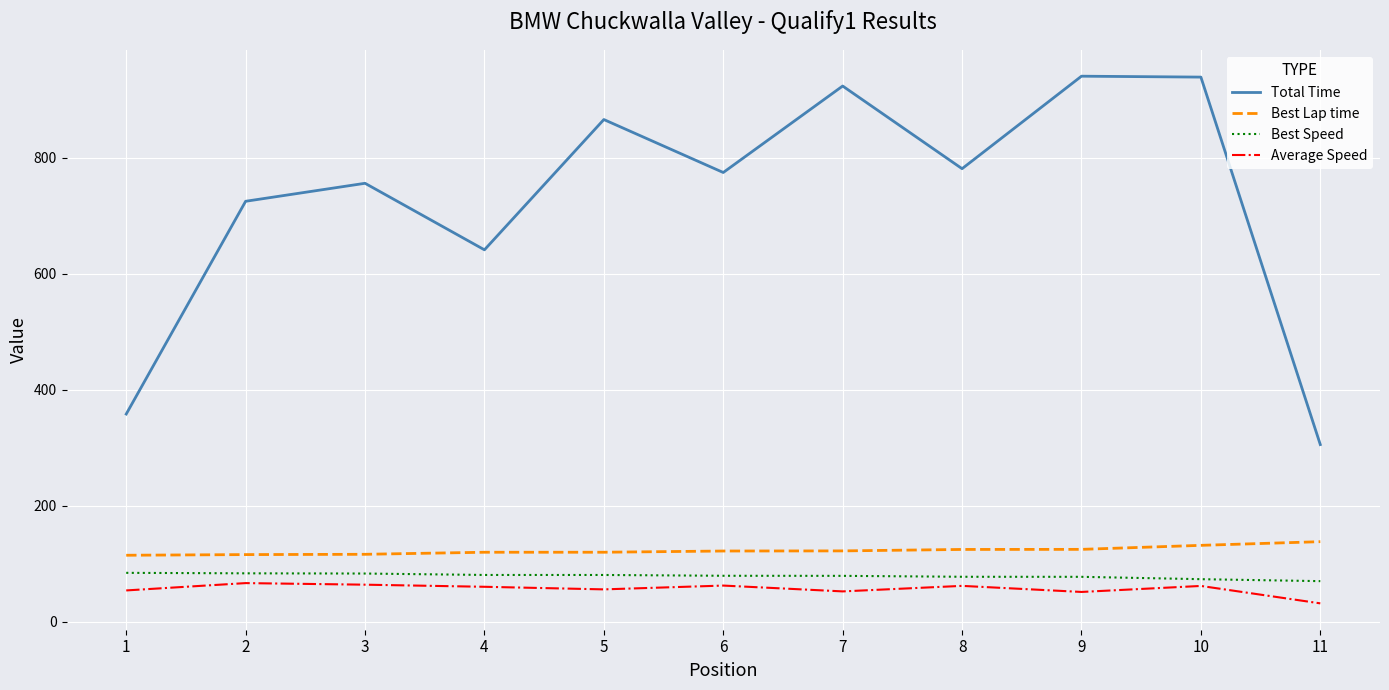

True or false: Best Lap time and Best Speed cross at least once.

False